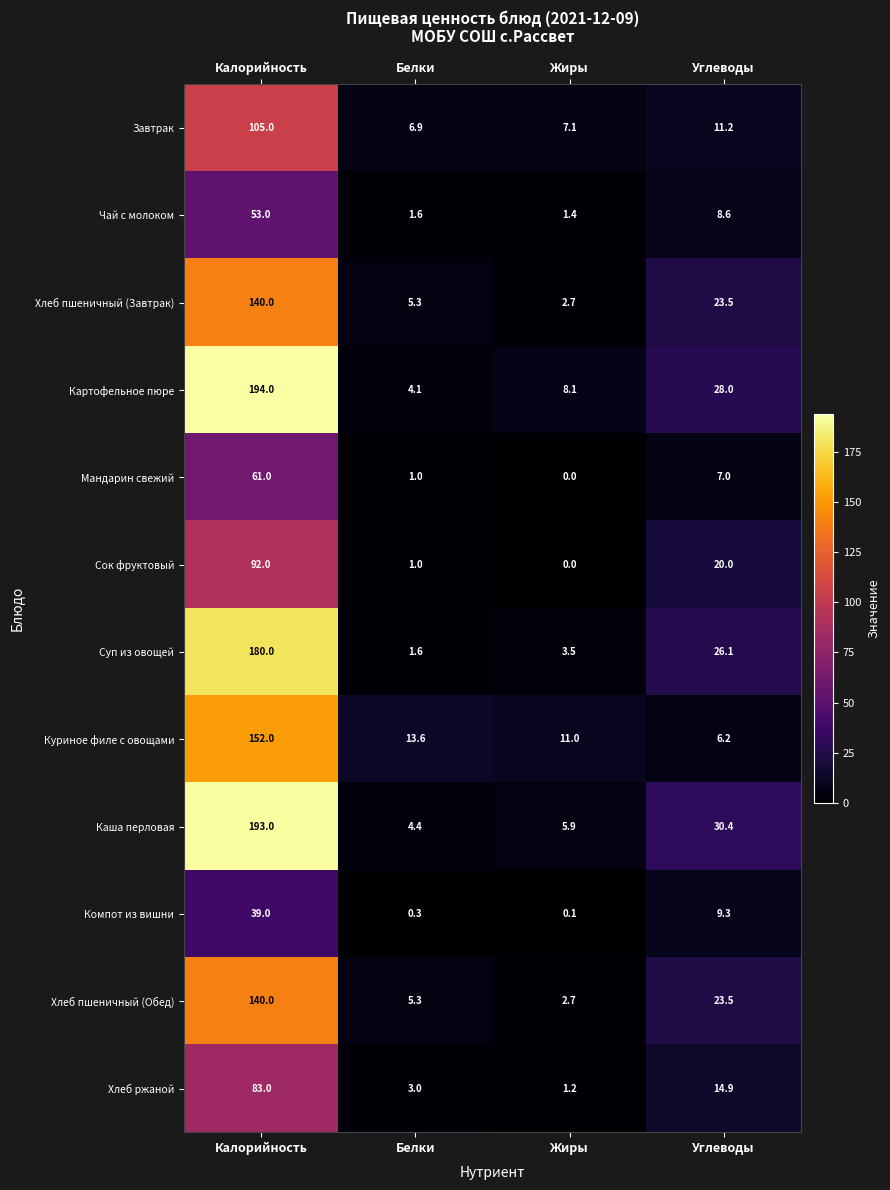

What is the difference between the maximum and minimum values in the Мандарин свежий series?

61.0